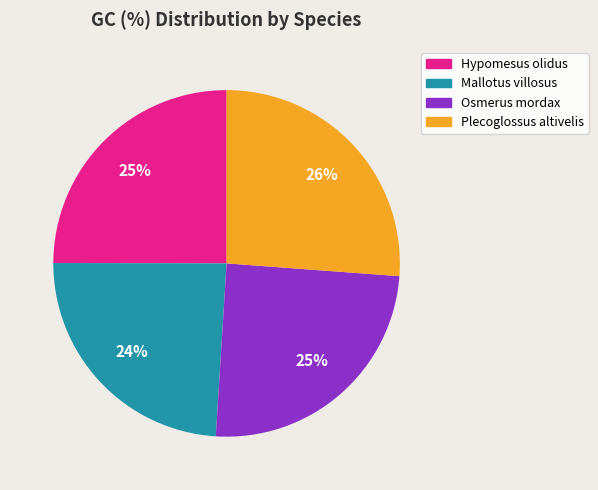

Is it true that Mallotus villosus is 13% of the pie?

False